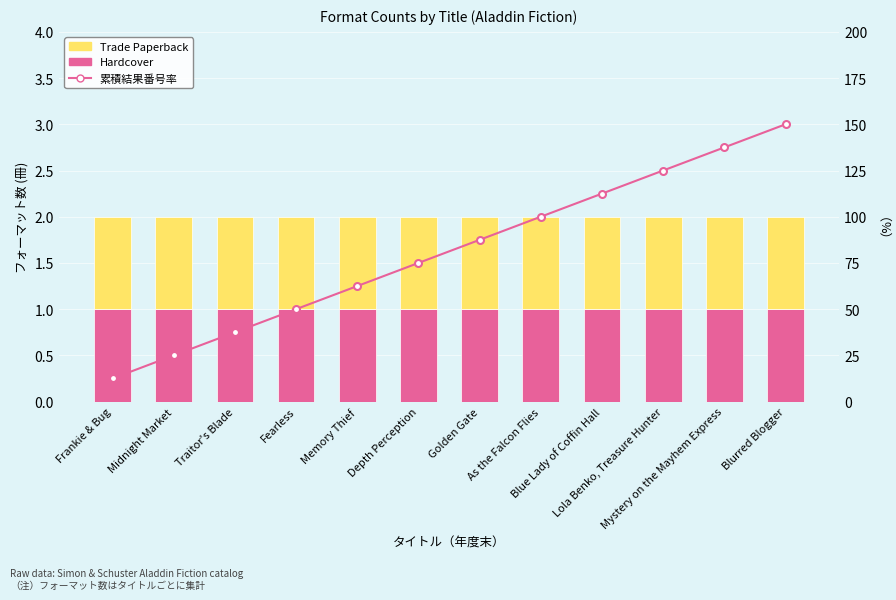

The Hardcover series shows 1.7 at Traitor's Blade. True or false?

False